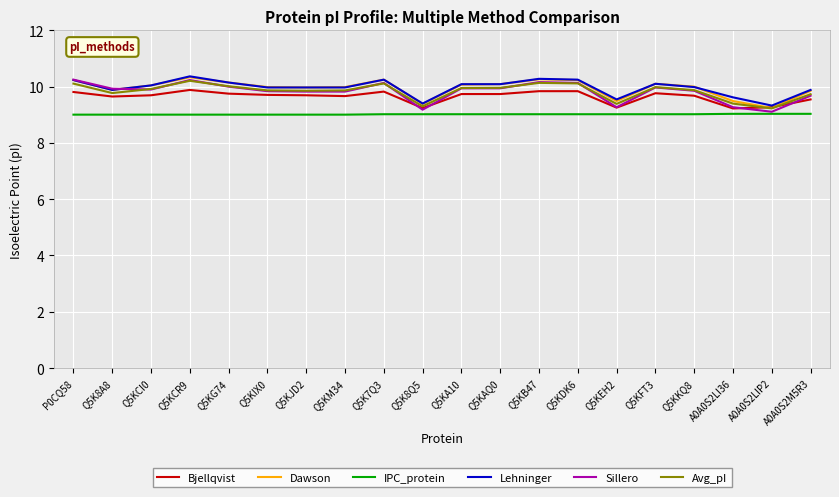

What position from the right is Q5KDK6?

7